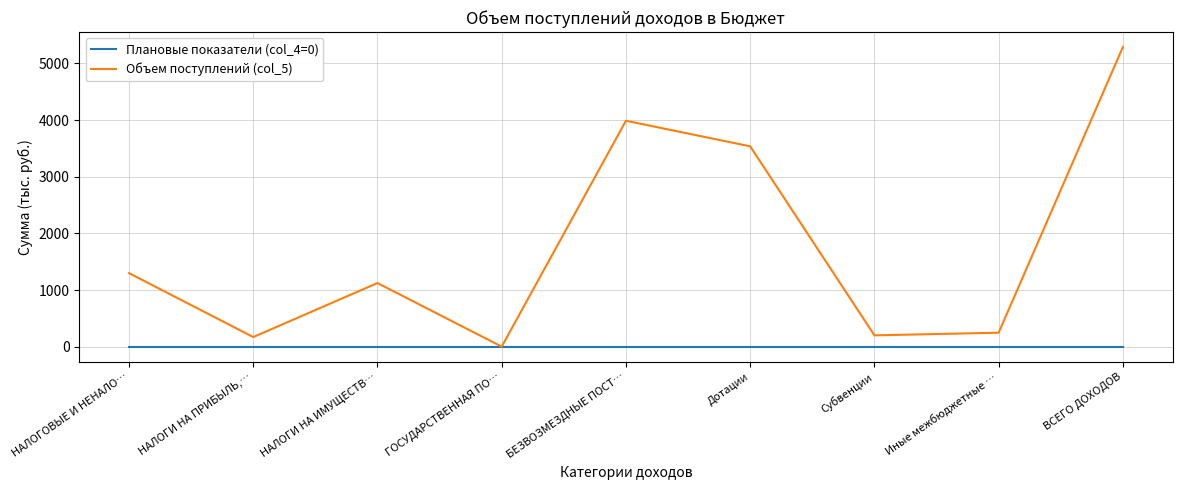

What is the difference between the maximum and second lowest values in the Объем поступлений (col_5) series?

5116.0